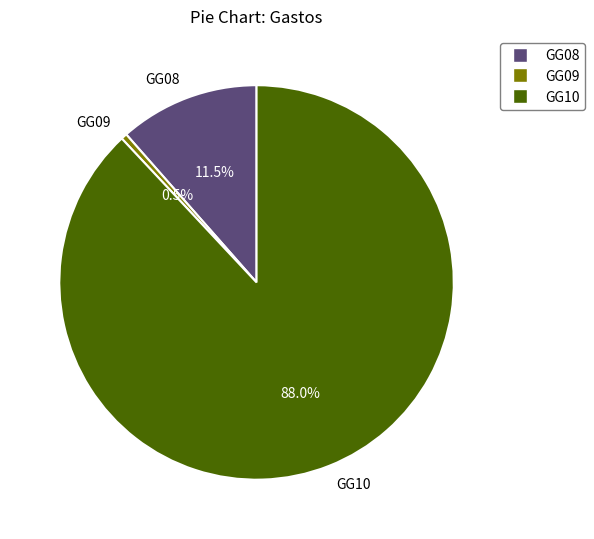

Which category has the biggest portion of the pie?

GG10